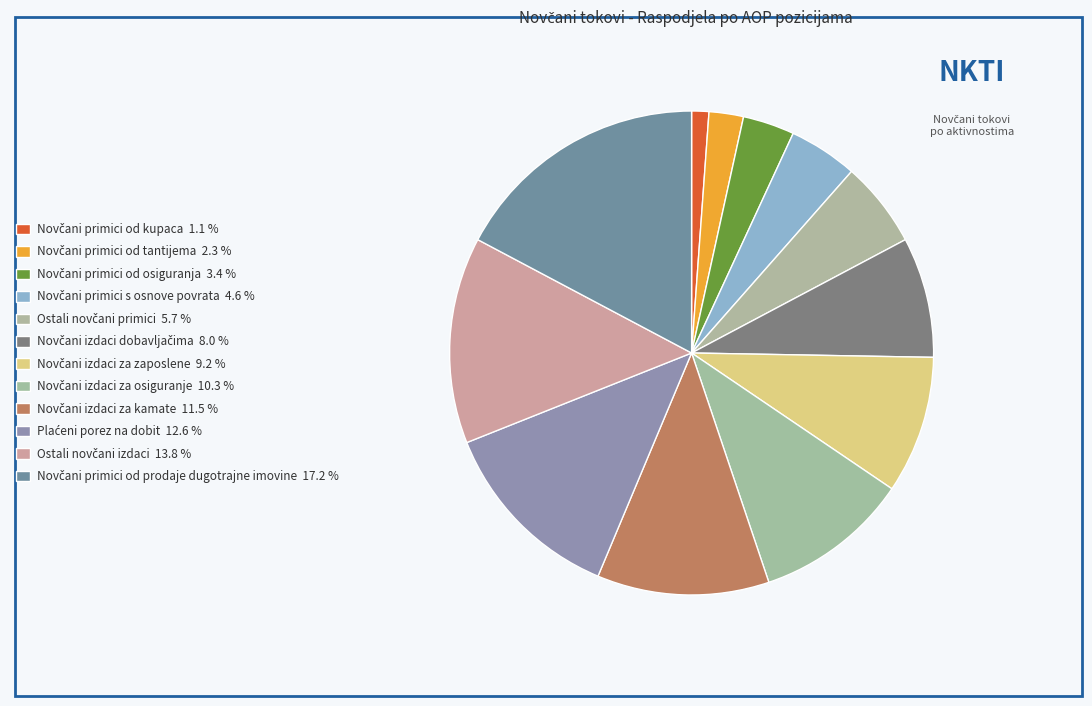

How many slices are in this pie chart?

12